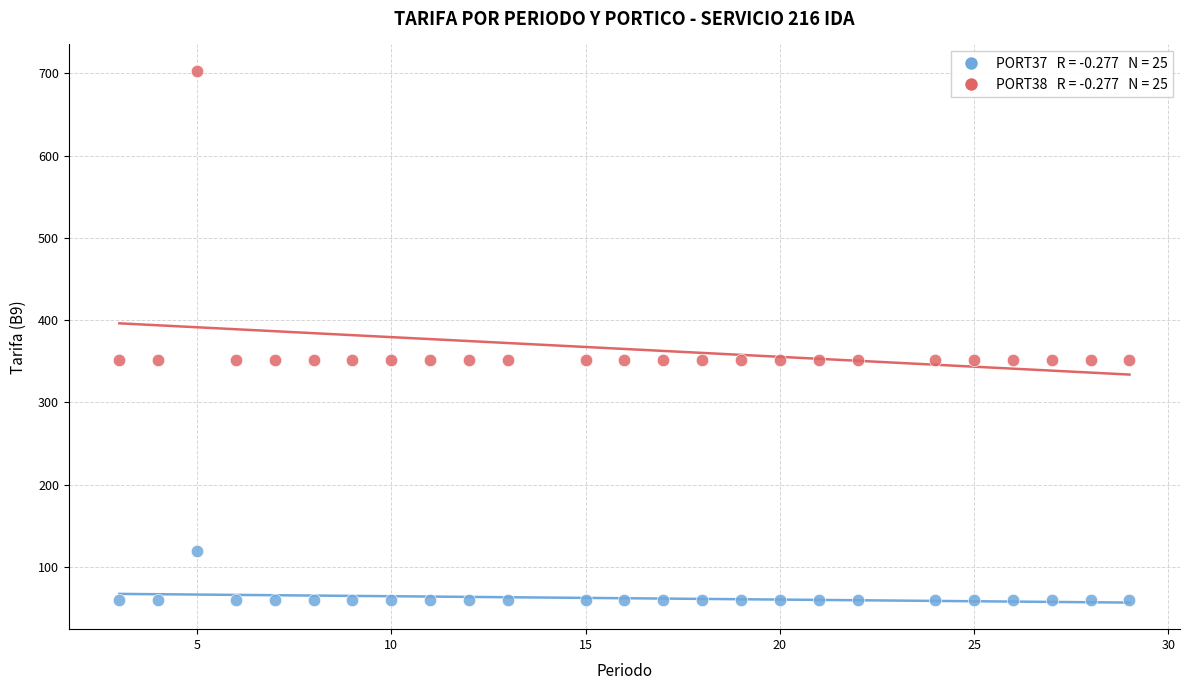

Across all data points, what is the range of Y values (max minus min)?

643.1